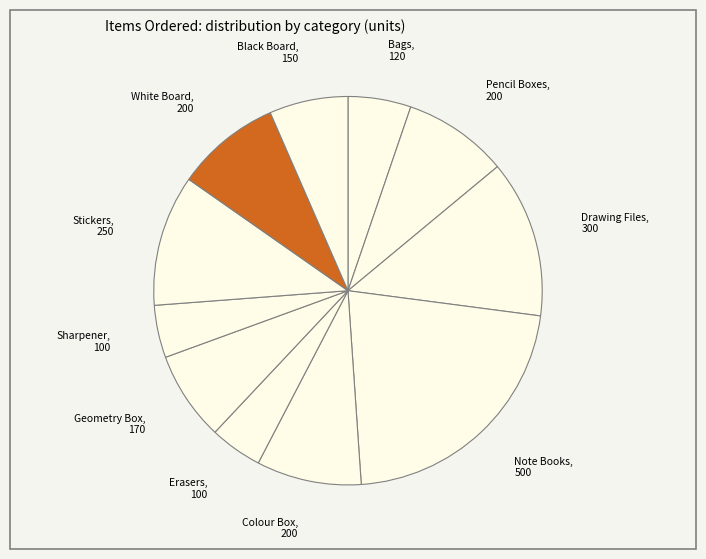

What is the largest slice in the pie chart?

Note Books